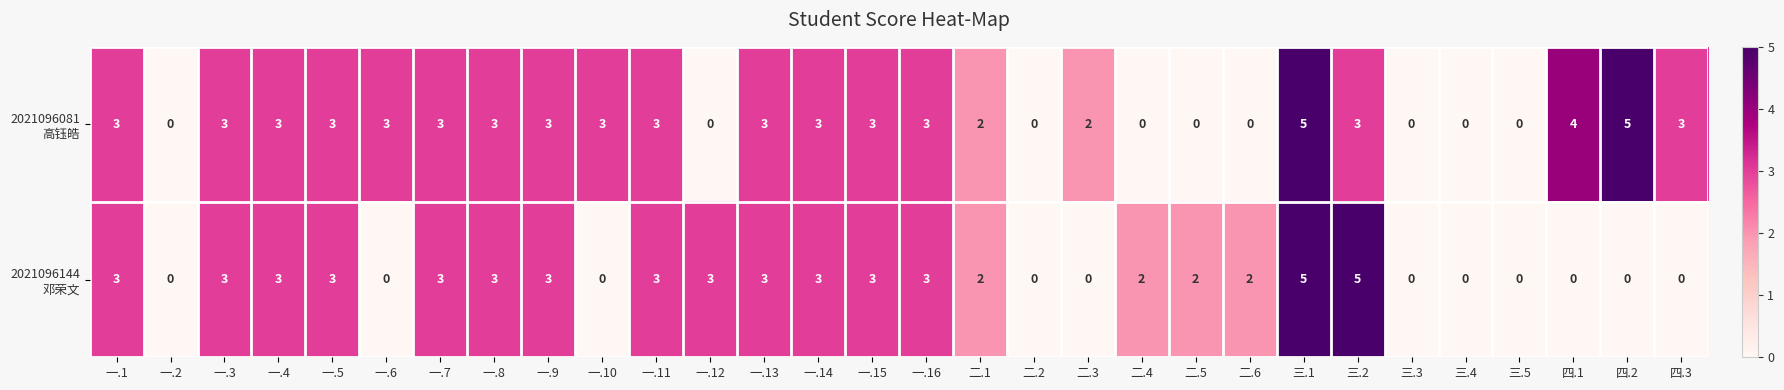

What is the greatest value displayed?

5